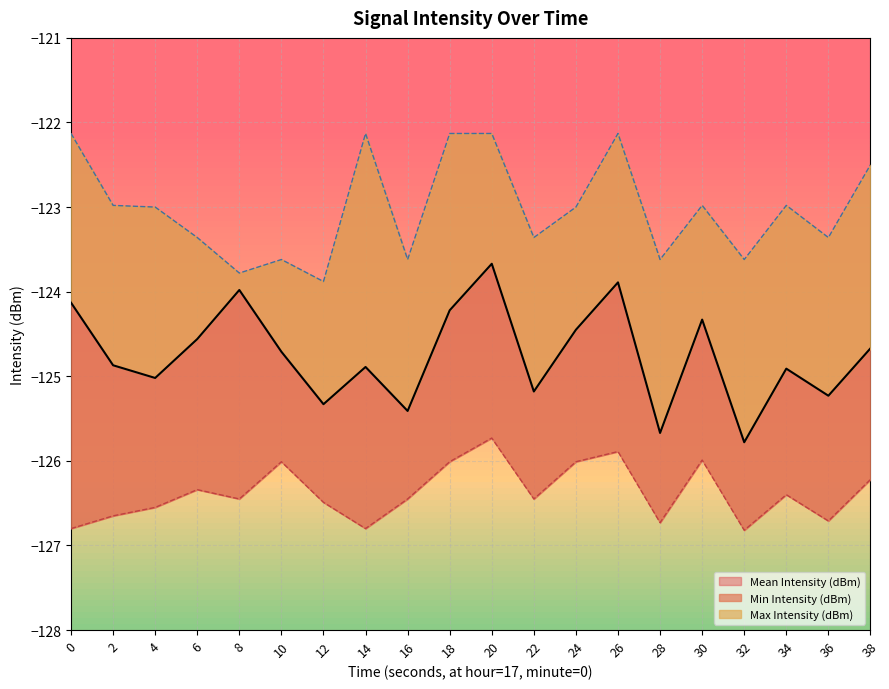

Which series changed the most between 6 and 16?

Mean Intensity (dBm)